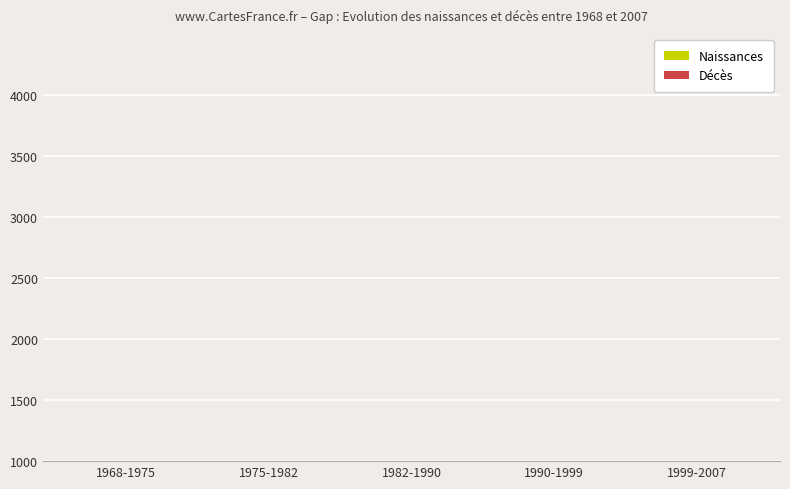

Rank the series at 1975-1982 from highest to lowest value.

Décès, Naissances